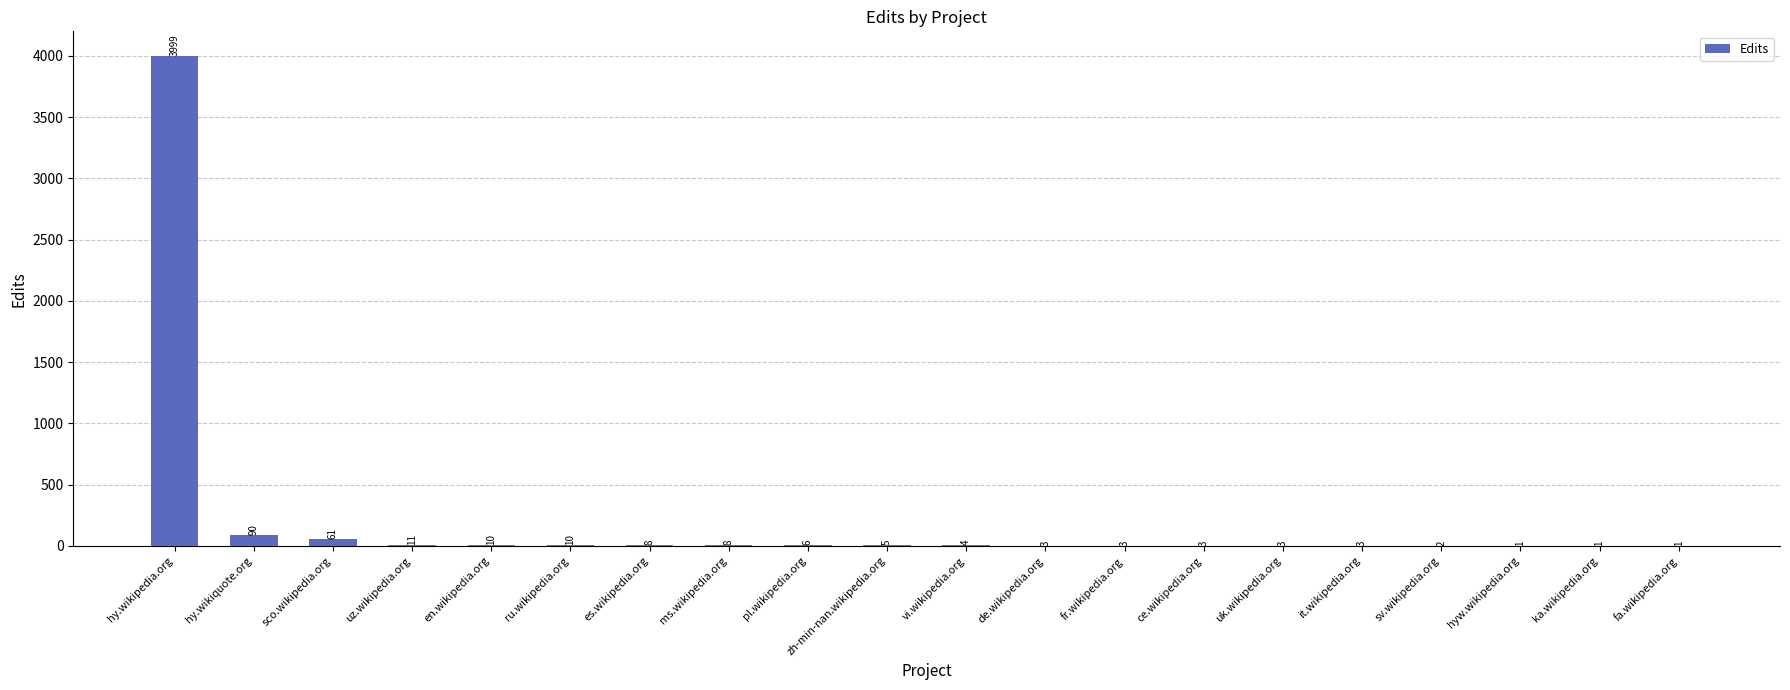

What is the sum of the values at uk.wikipedia.org and fr.wikipedia.org?

6